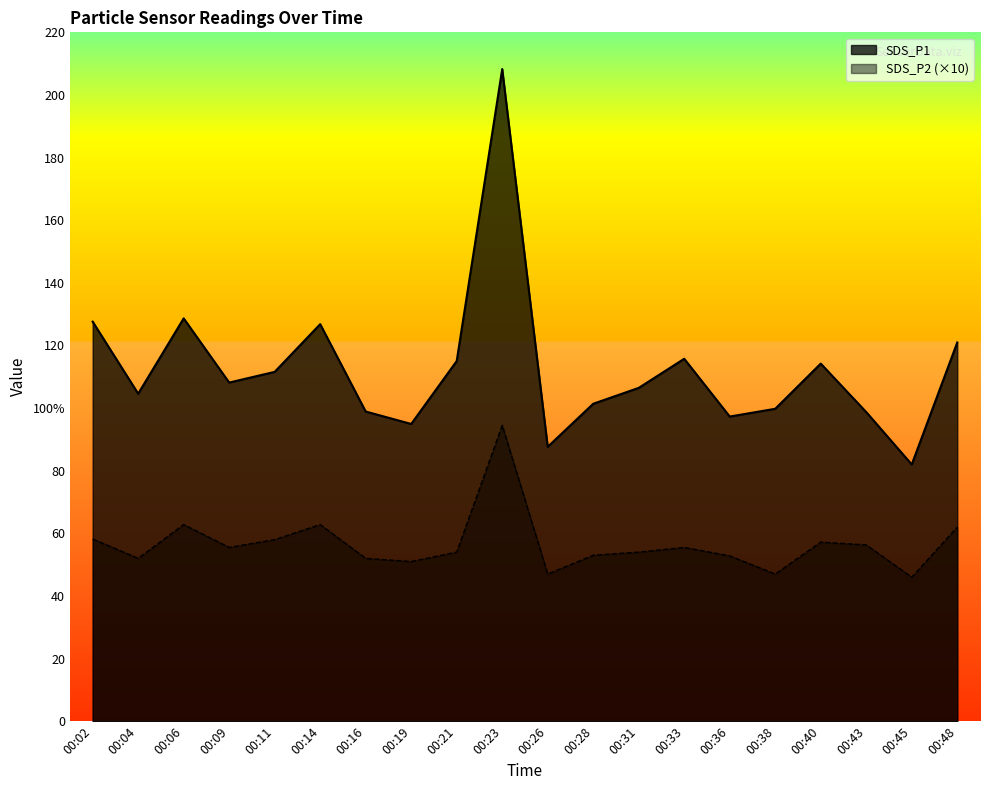

True or false: SDS_P1 and SDS_P2 cross at least once.

False